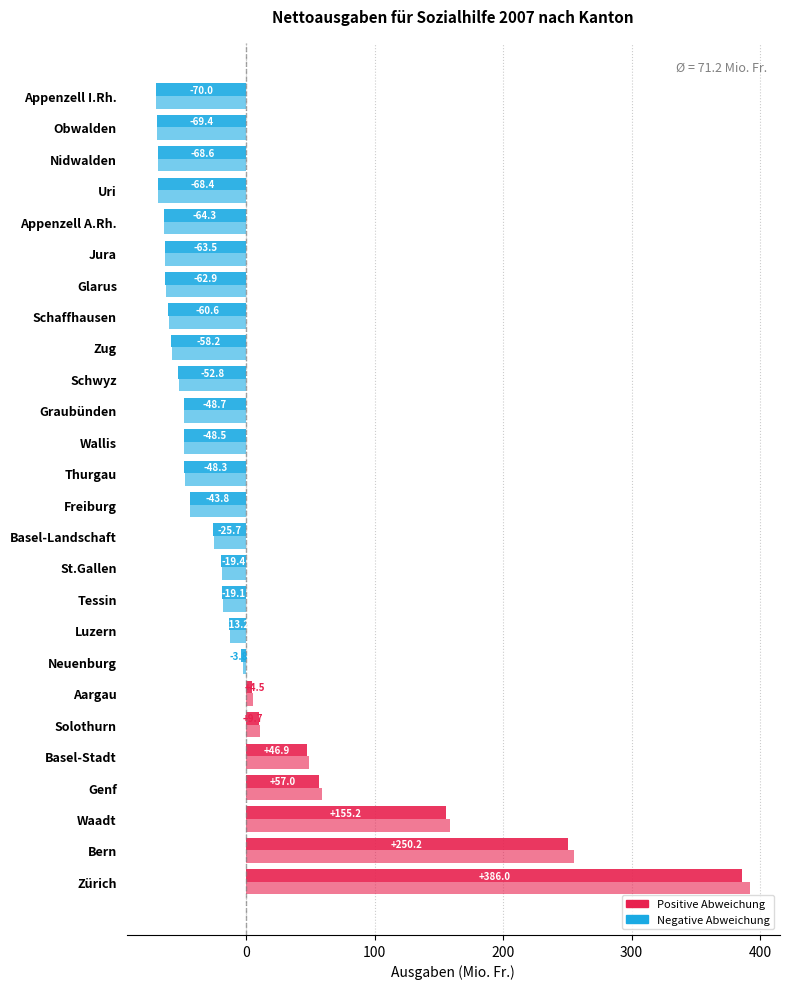

How many data points does each series have?

26